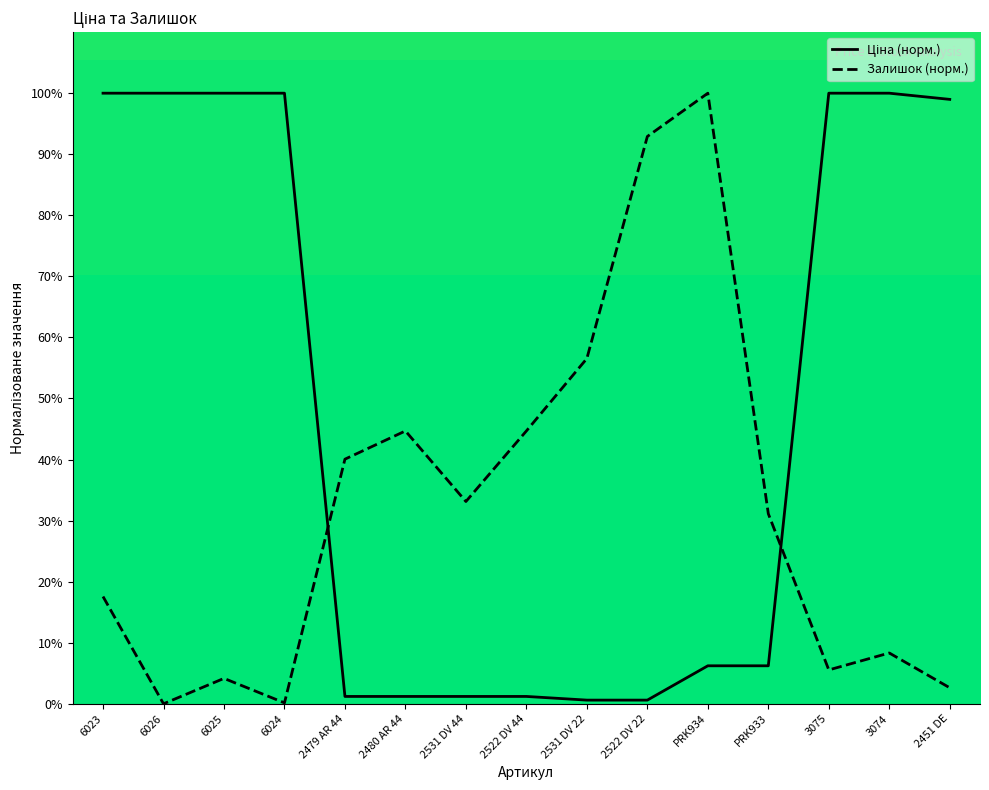

Reading left to right, extract all data points from this chart.

Ціна: 100.0	100.0	100.0	100.0	1.2	1.2	1.2	1.2	0.6	0.6	6.2	6.2	100.0	100.0	99.0
Залишок: 17.6	0.0	4.2	0.2	40.1	44.7	33.1	44.7	56.5	92.9	100.0	31.1	5.5	8.3	2.6